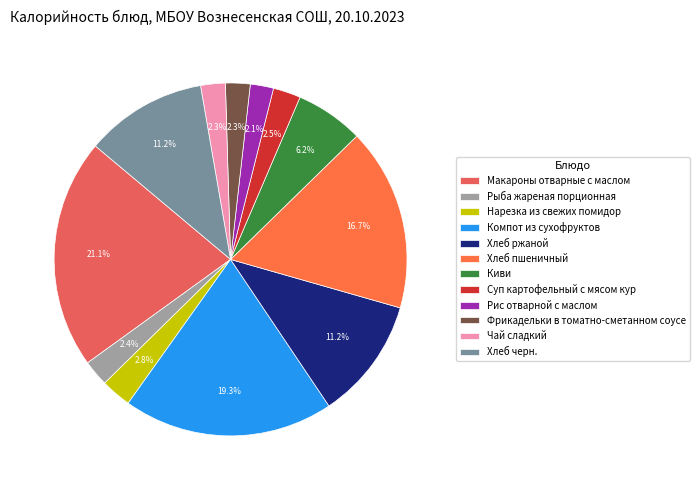

Rank the categories by value from lowest to highest.

Рис отварной с маслом, Фрикадельки в томатно-сметанном соусе, Чай сладкий, Рыба жареная порционная, Суп картофельный с мясом кур, Нарезка из свежих помидор, Киви, Хлеб ржаной, Хлеб черн., Хлеб пшеничный, Компот из сухофруктов, Макароны отварные с маслом